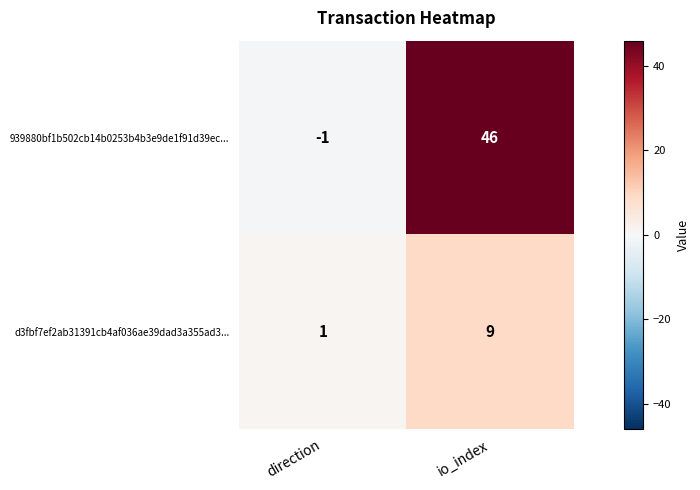

Which series has the widest spread of values?

939880bf1b502cb14b0253b4b3e9de1f91d39ec...